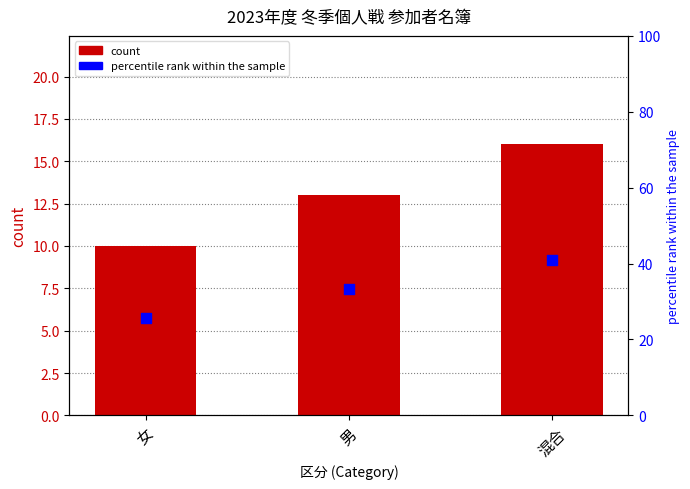

At how many categories does at least one series exceed 18?

3